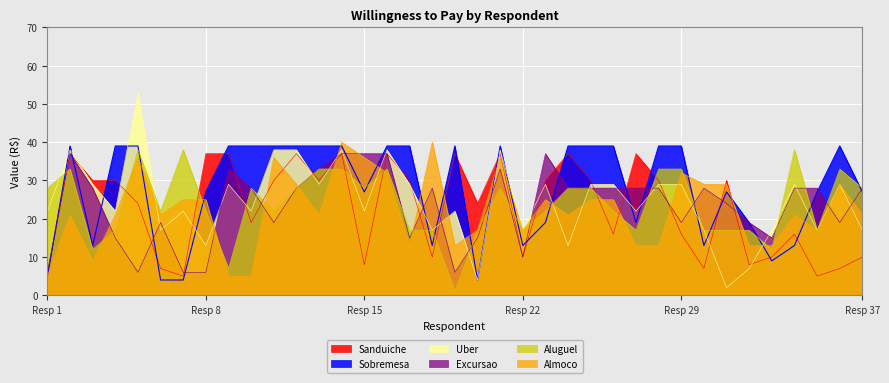

At 27, list the series in order from smallest to largest.

Almoco, Aluguel, Sobremesa, Uber, Excursao, Sanduiche